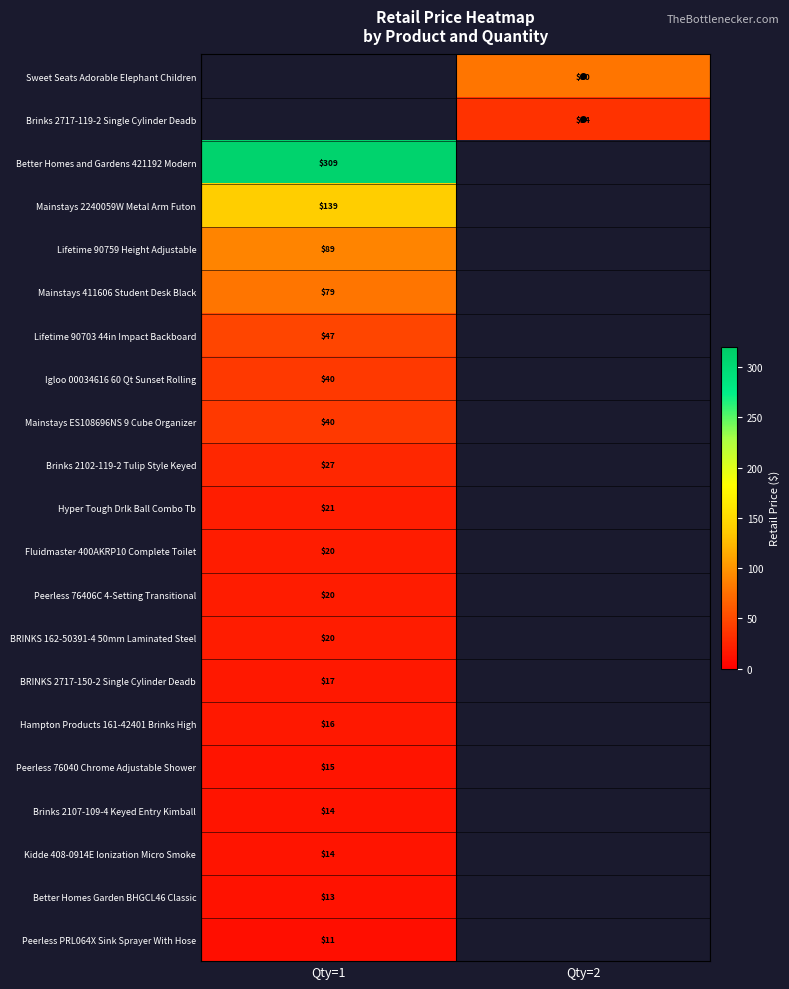

Which category has the lowest value across all series?

Qty=1